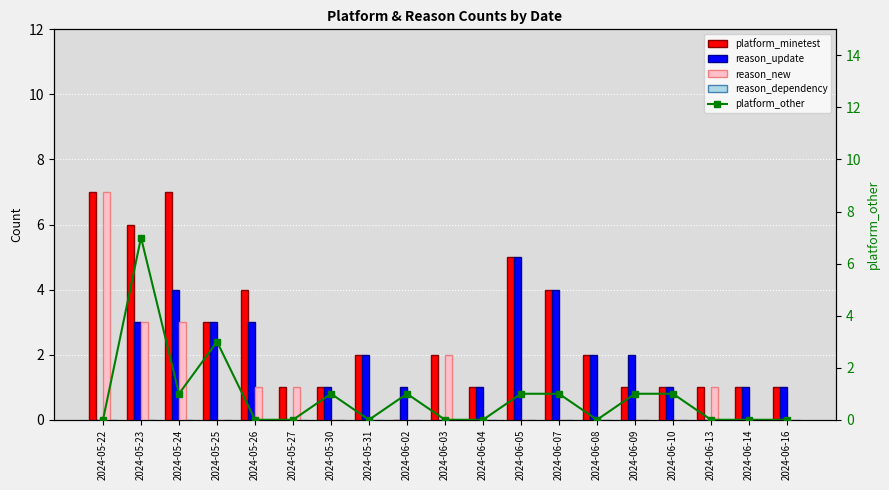

Are the bars horizontal?

No